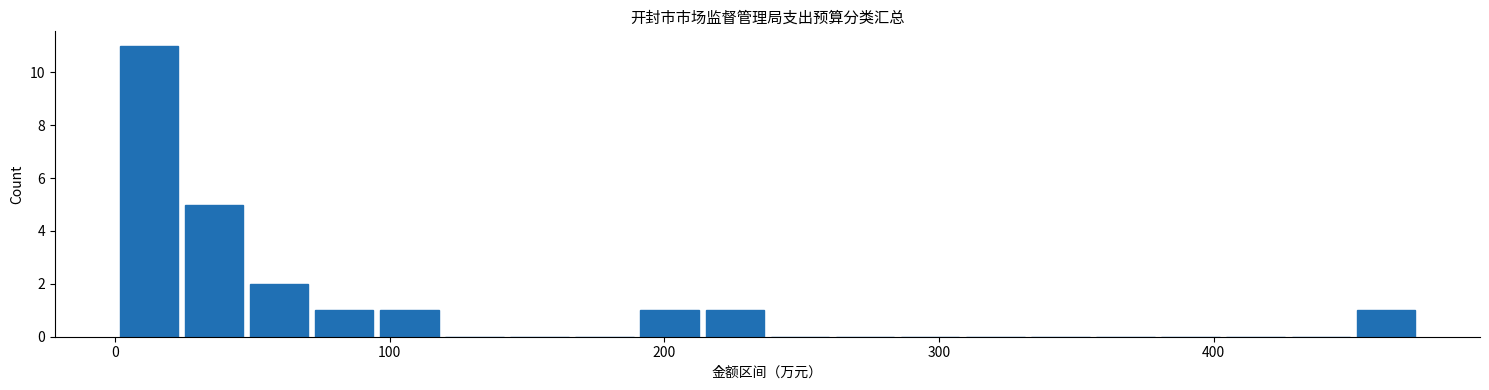

Around what value on the x-axis is the tallest bar? Give the approximate position of its centre, as read against the axis.

10